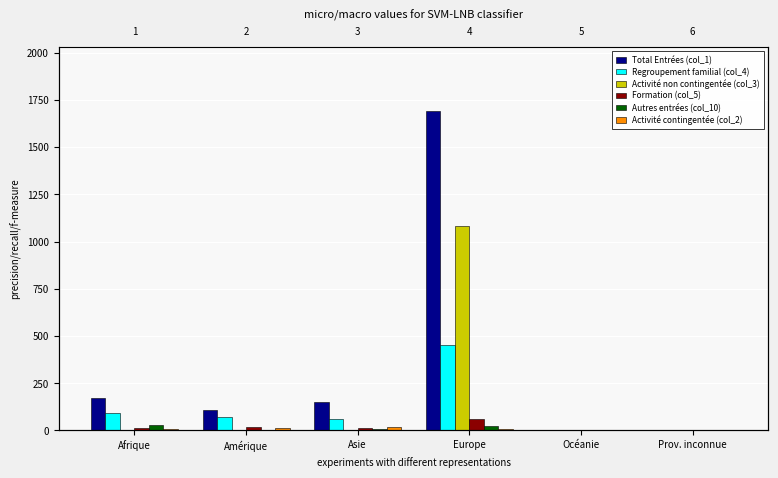

How many bars are there in each group?

6